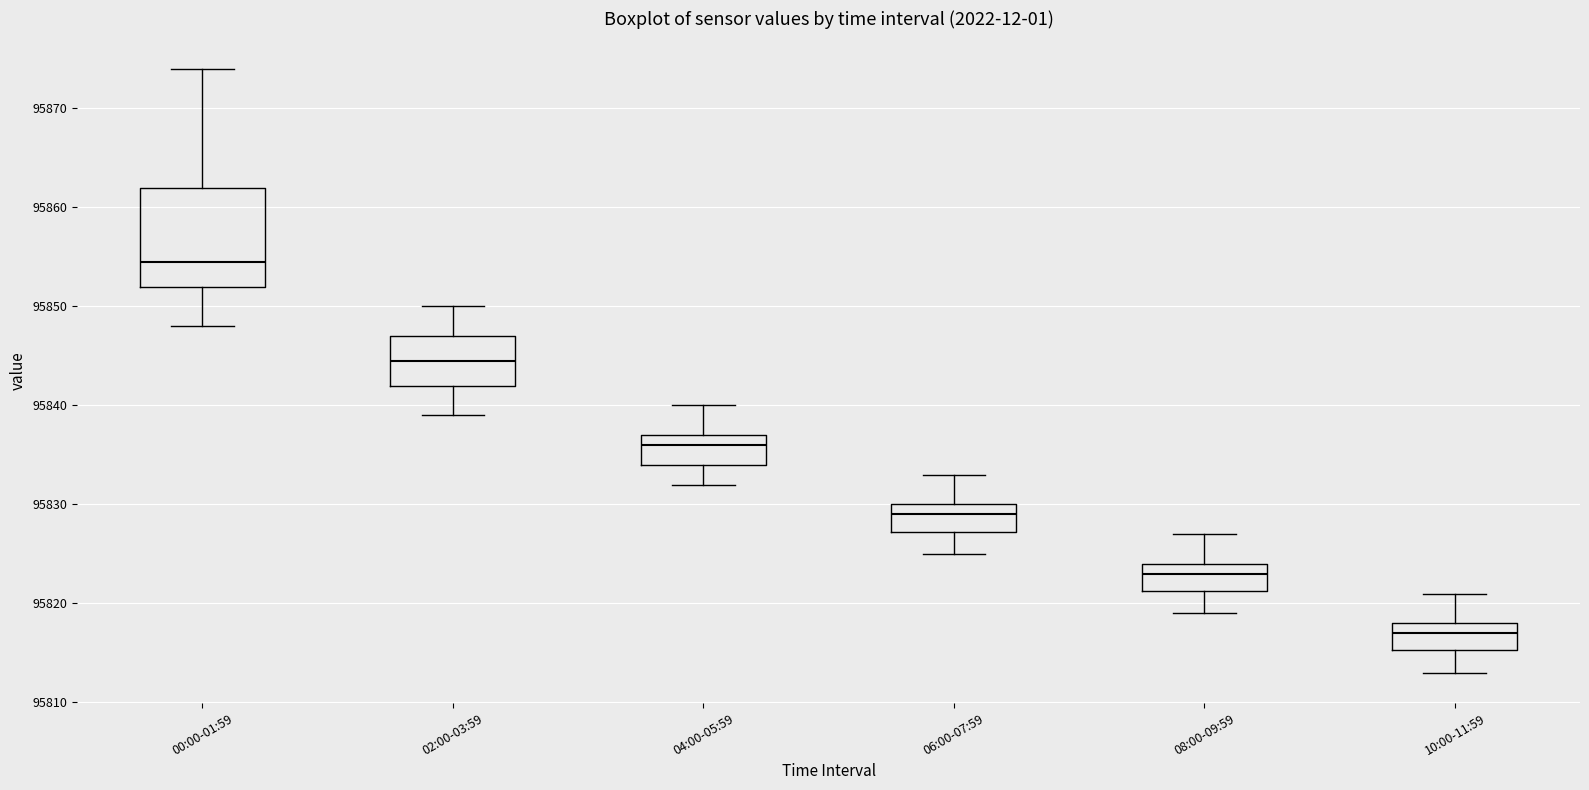

Comparing the boxes themselves (not the whiskers), which one is the tallest?

00:00-01:59